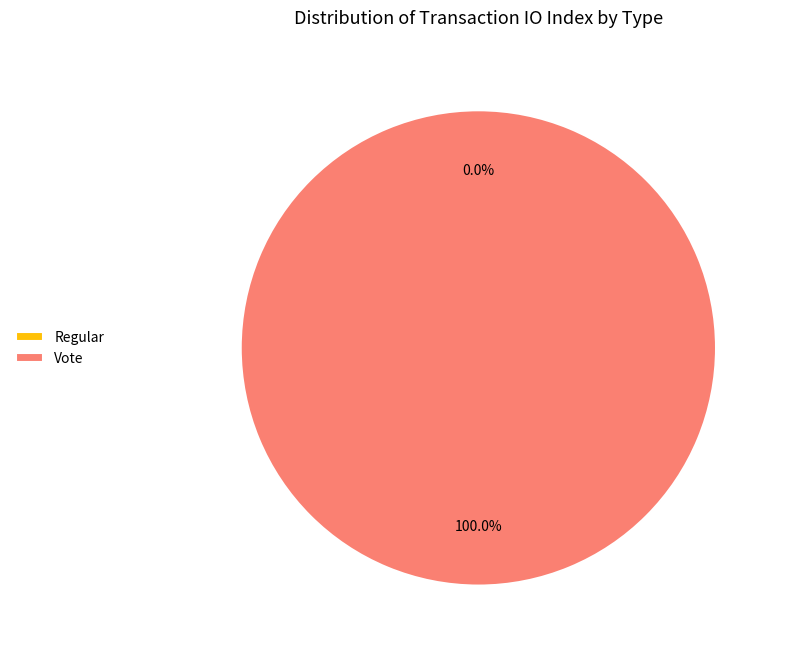

Between Vote and Regular, which is larger?

Vote